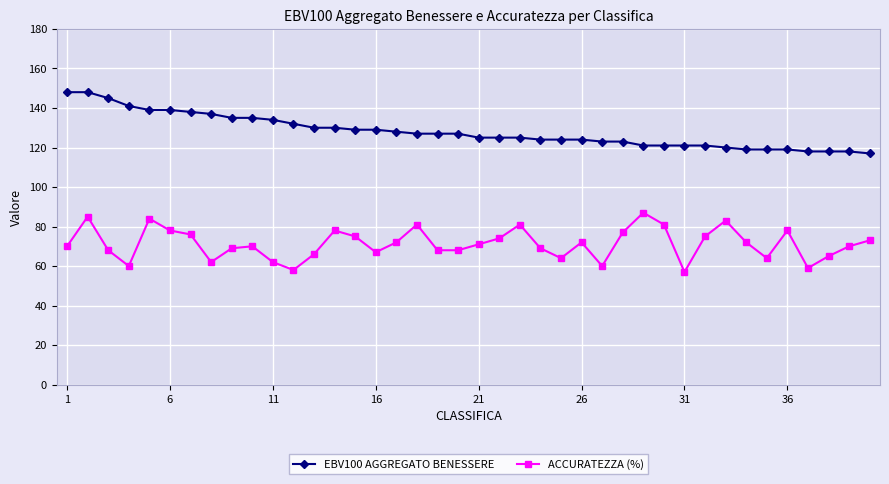

True or false: EBV100 AGGREGATO BENESSERE and ACCURATEZZA (%) intersect in this chart.

False